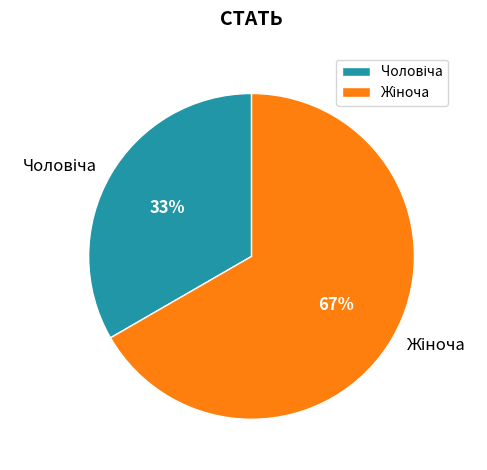

Does any single category account for the majority?

Yes